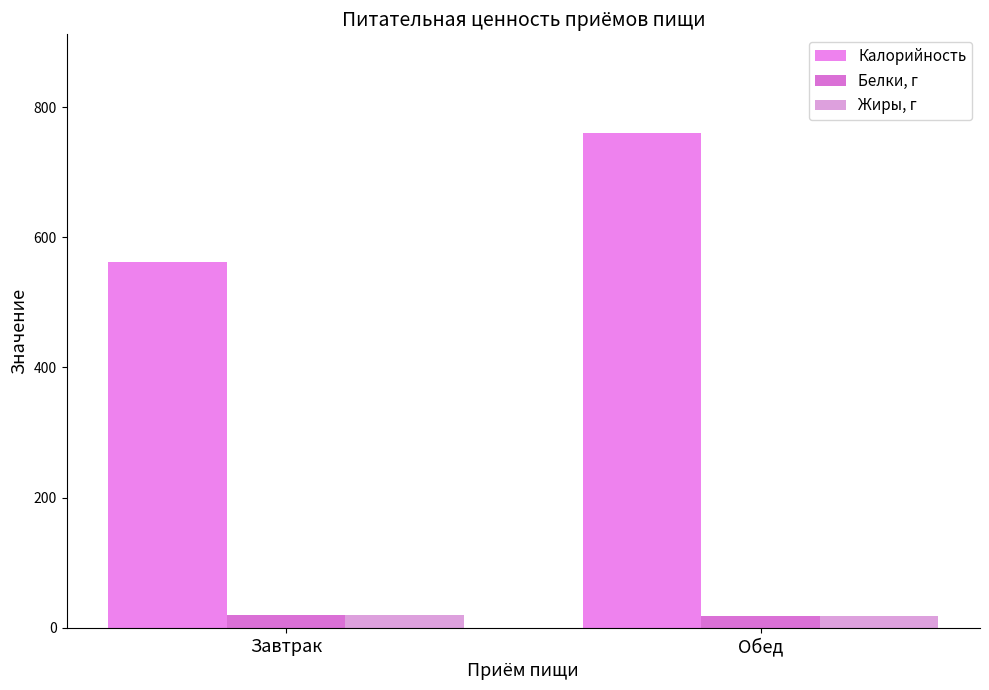

How many bars are there in each group?

3